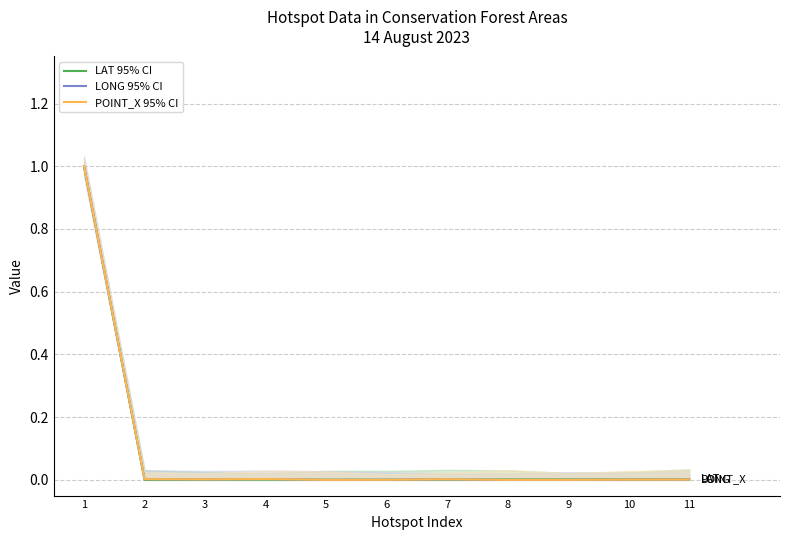

Where is the first local minimum for POINT_X 95% CI?

3